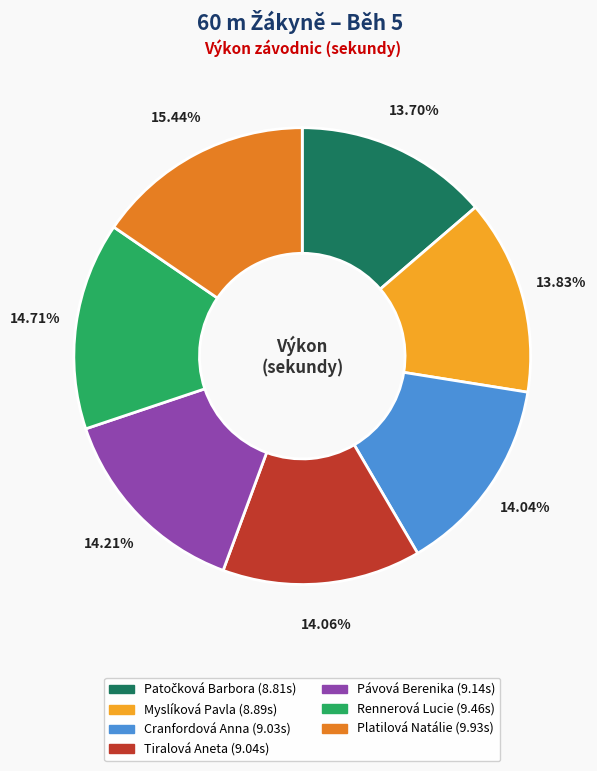

Which slice is the largest?

Platilová Natálie